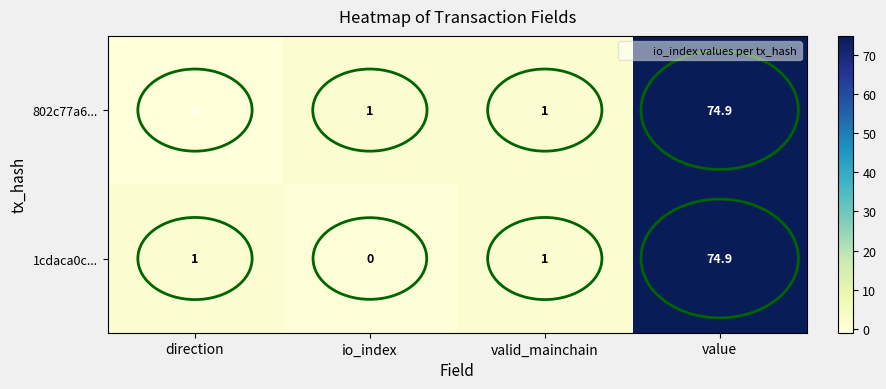

Which label corresponds to the largest value in the chart?

value